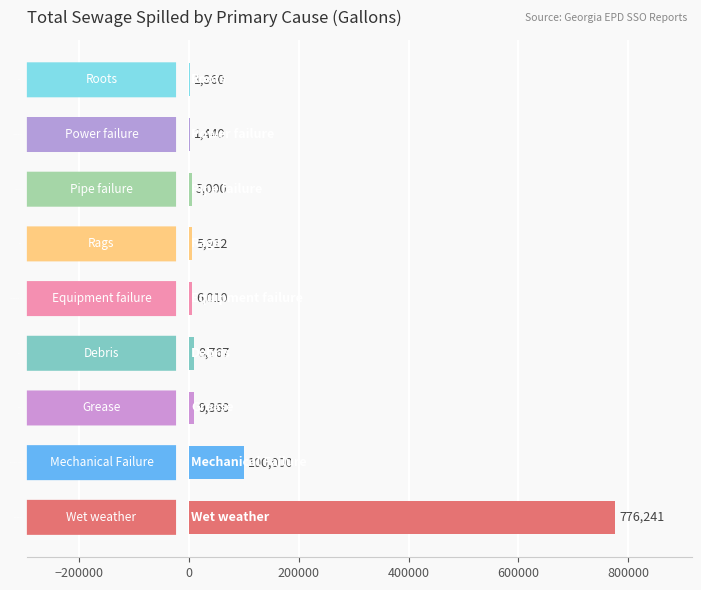

Which label corresponds to the largest value in the chart?

Wet weather